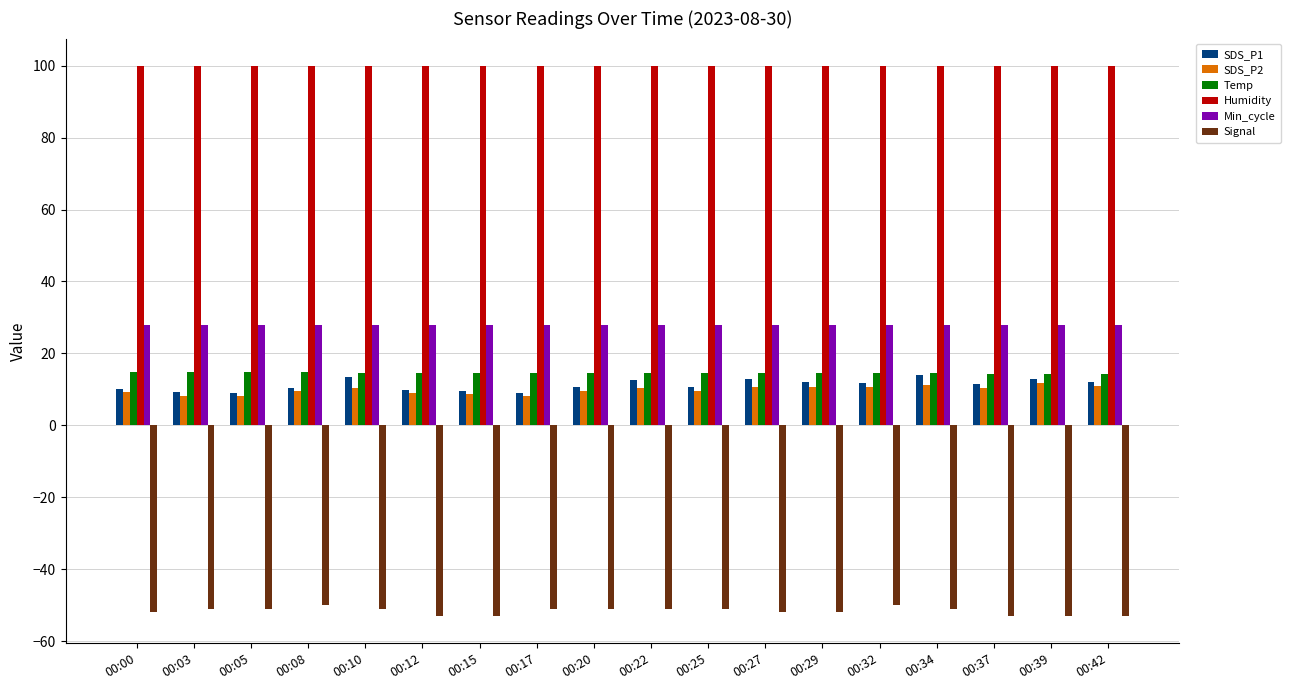

Is the value of Temp at 00:08 greater than the value of Signal at 00:00?

Yes